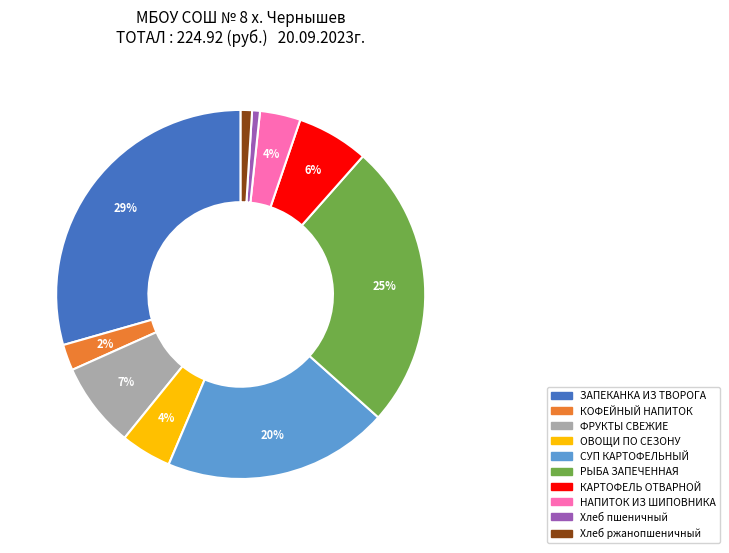

To the nearest percent, what is the average slice percentage?

10%